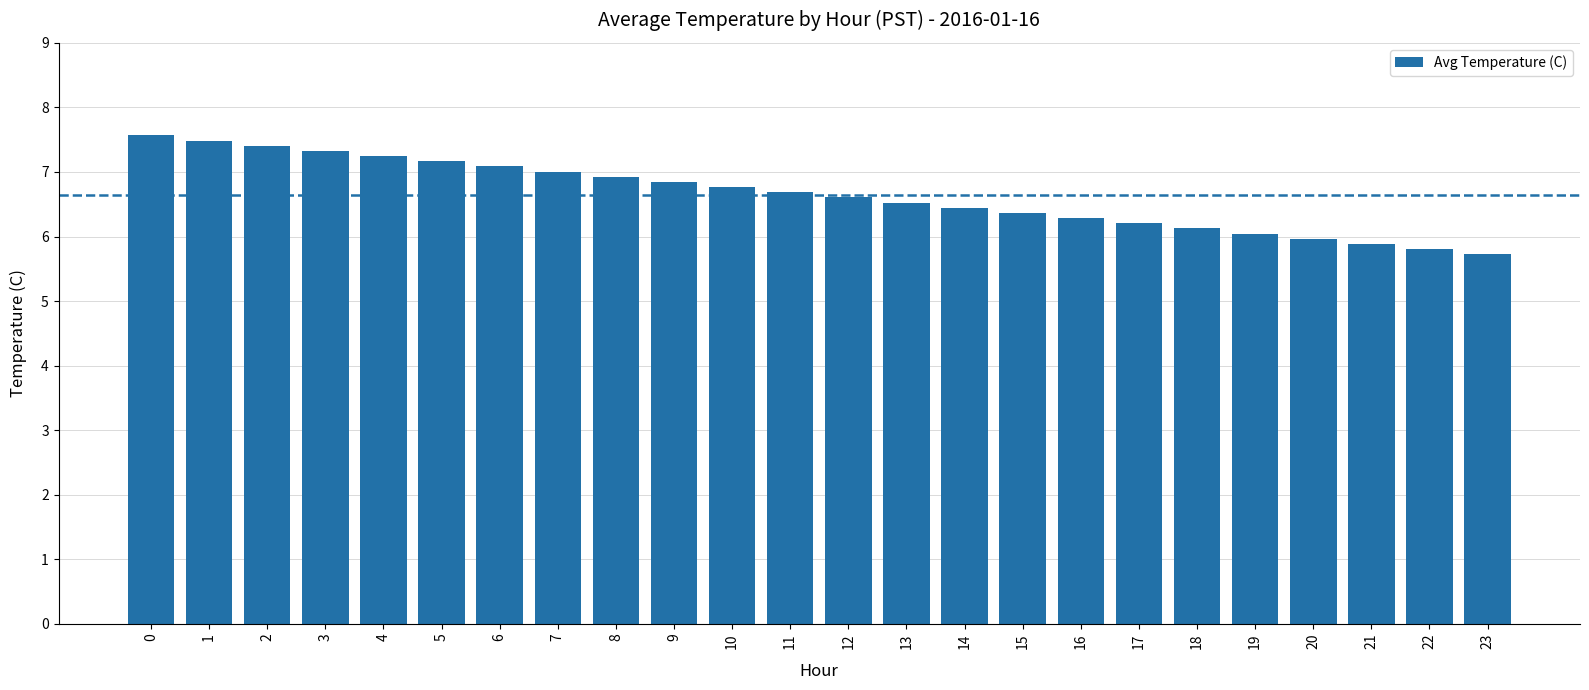

Approximately how many times larger is the value at 12 compared to 21?

1.1